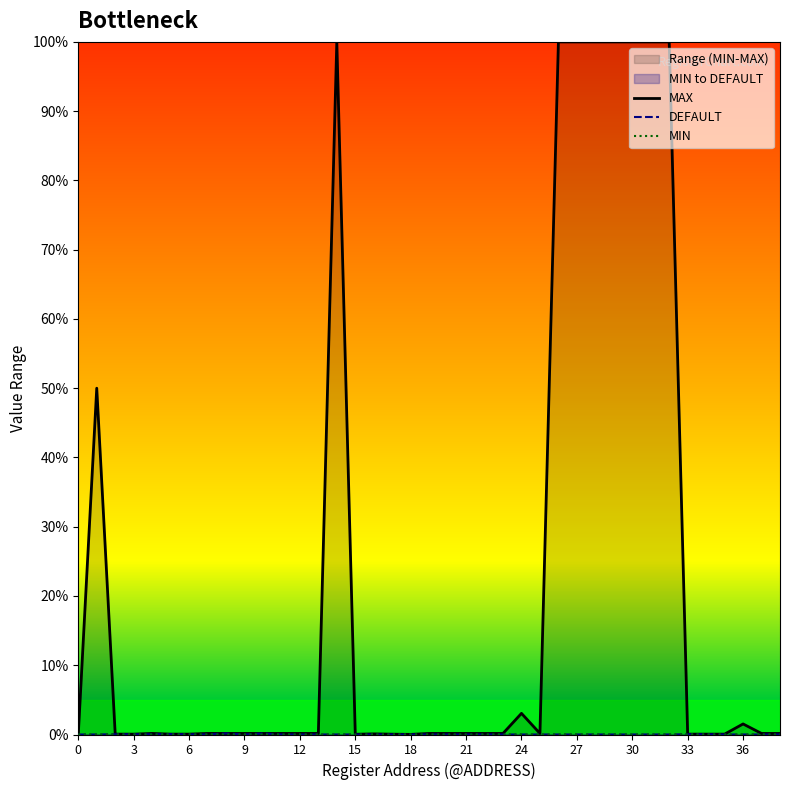

Reading right to left, transcribe all the data shown in this chart.

MAX: 0.2	0.2	1.5	0.1	0.1	0.1	100.0	100.0	100.0	100.0	100.0	100.0	100.0	0.2	3.1	0.2	0.2	0.2	0.2	0.2	0.0	0.0	0.1	0.0	100.0	0.2	0.2	0.2	0.2	0.2	0.2	0.2	0.1	0.1	0.2	0.1	0.1	50.0	0.0
DEFAULT: 0.0	0.0	0.0	0.0	0.0	0.0	0.0	0.0	0.0	0.0	0.0	0.0	0.0	0.0	0.0	0.0	0.0	0.0	0.0	0.0	0.0	0.0	0.0	0.0	0.0	0.0	0.0	0.0	0.2	0.0	0.2	0.0	0.0	0.1	0.0	0.0	0.0	0.0	0.0
MIN: 0.0	0.0	0.0	0.0	0.0	0.0	0.0	0.0	0.0	0.0	0.0	0.0	0.0	0.0	0.0	0.0	0.0	0.0	0.0	0.0	0.0	0.0	0.0	0.0	0.0	0.0	0.0	0.0	0.0	0.0	0.0	0.0	0.0	0.0	0.0	0.0	0.0	0.0	0.0